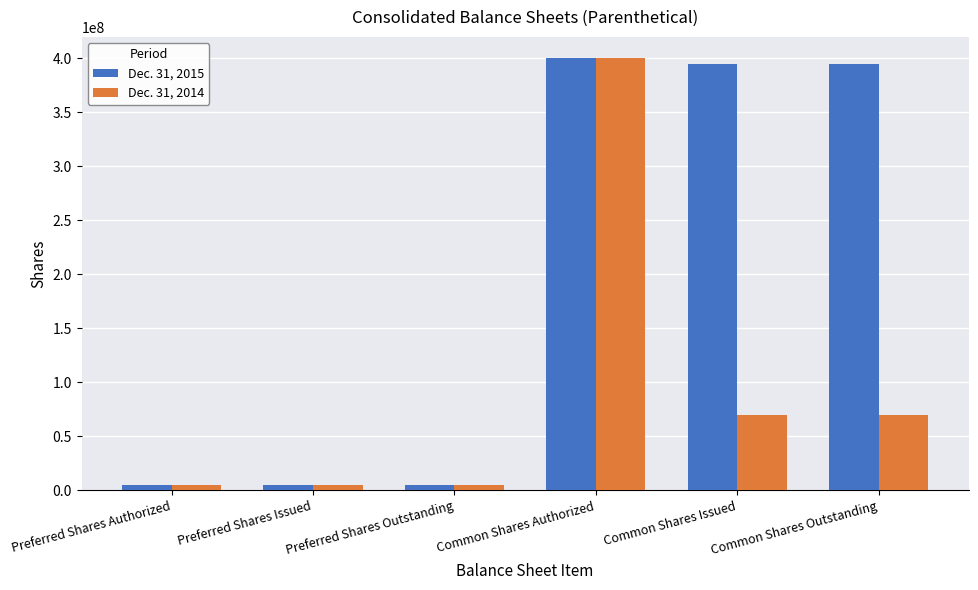

What is the minimum value for Dec. 31, 2014?

5000000